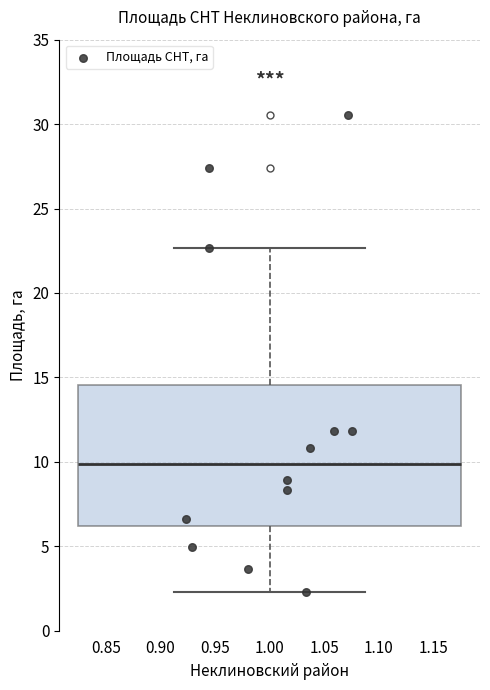

Where does the lower whisker of the box at x = 1.00 end on the y-axis? The values are not printed on the chart, so give them approximately, as read against the axis.

2.5